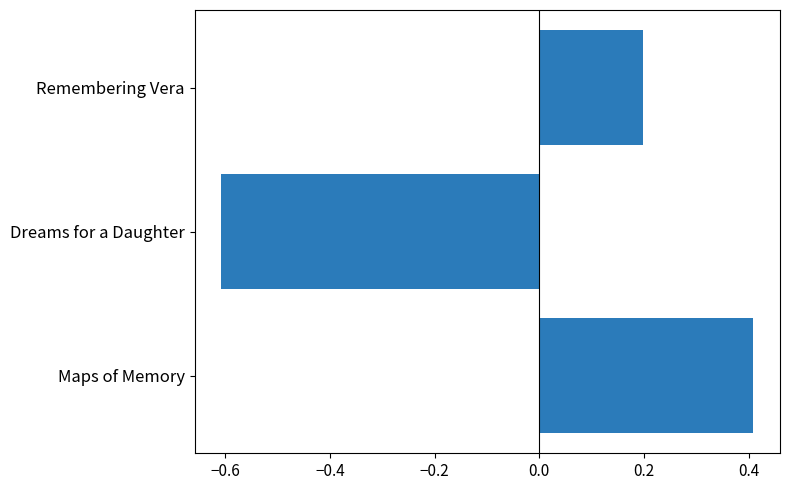

Count the number of values greater than 0.

2